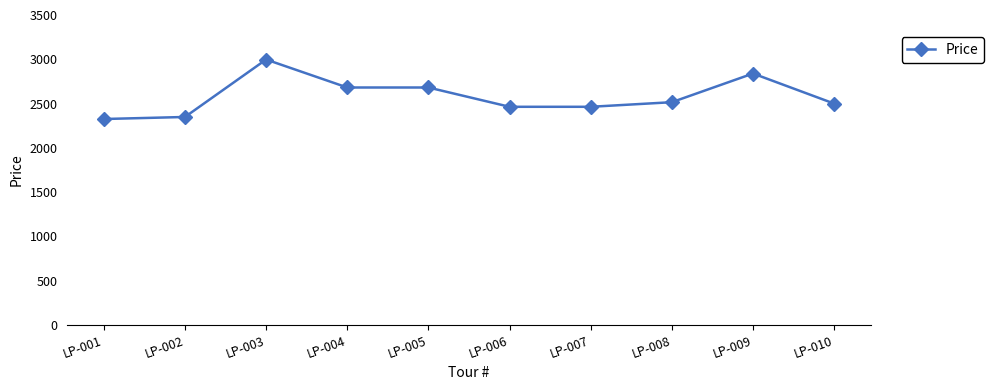

What is the value of the 5th point from the left?

2681